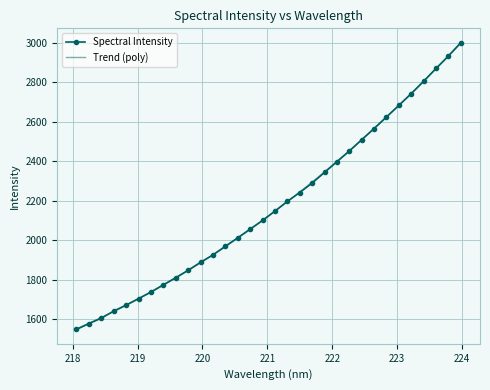

Which has a higher value, 221.4993 or 222.263?

222.263